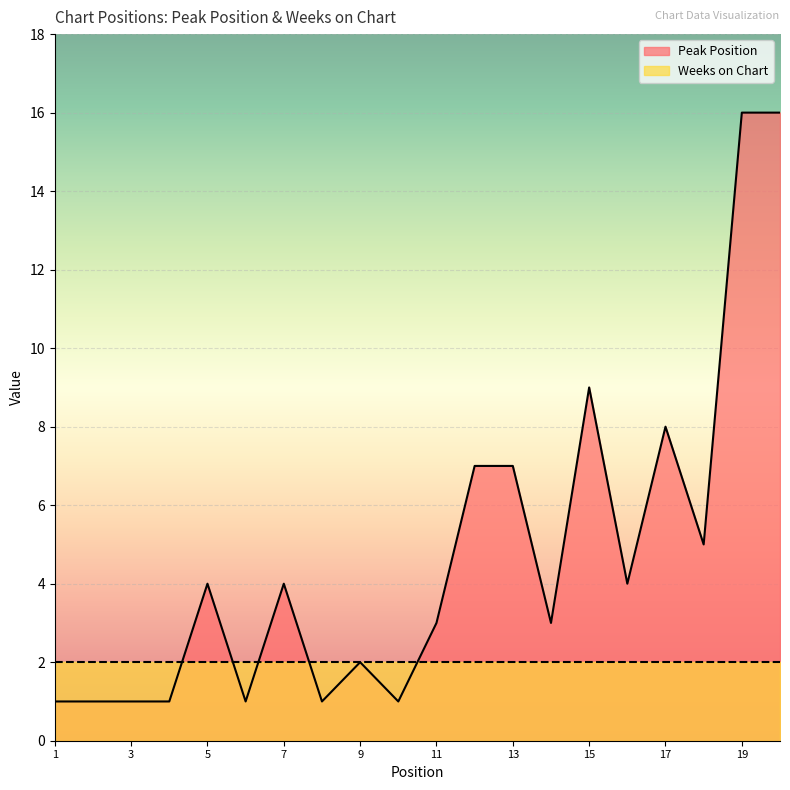

What is the ratio of the value at 12 to the value at 14?

2.3